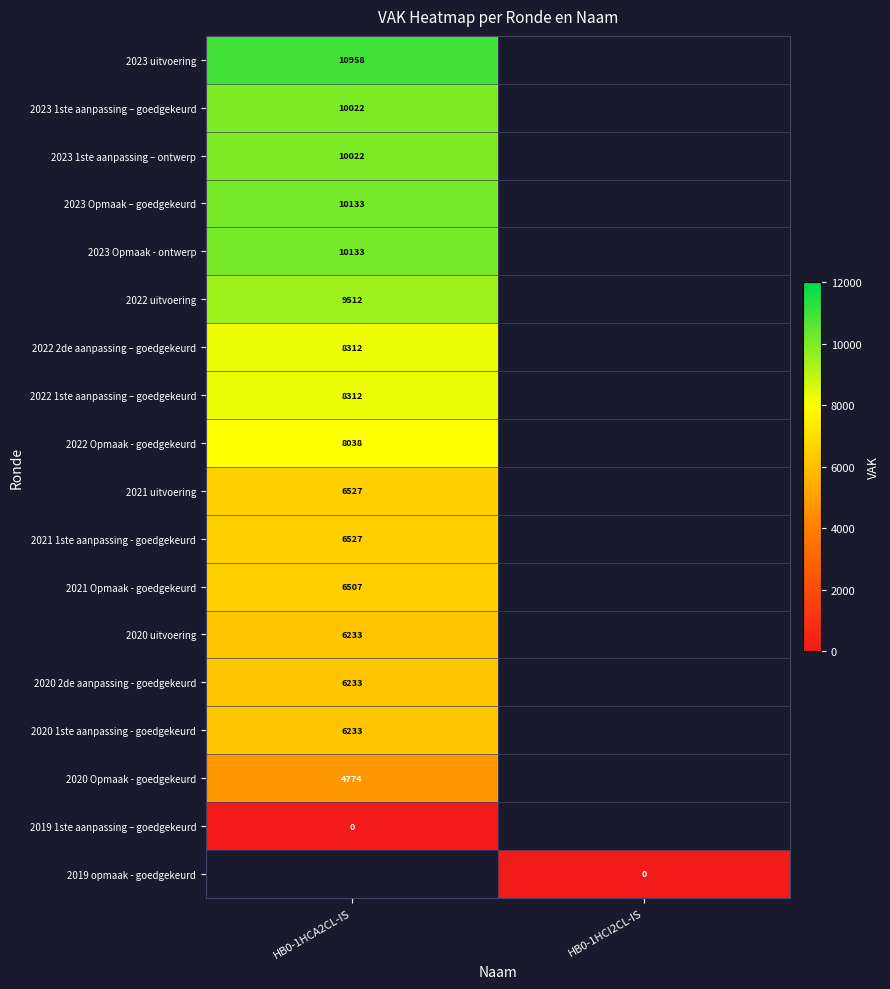

The 2023 Opmaak – goedgekeurd series shows 10133 at HB0-1HCA2CL-IS. True or false?

True